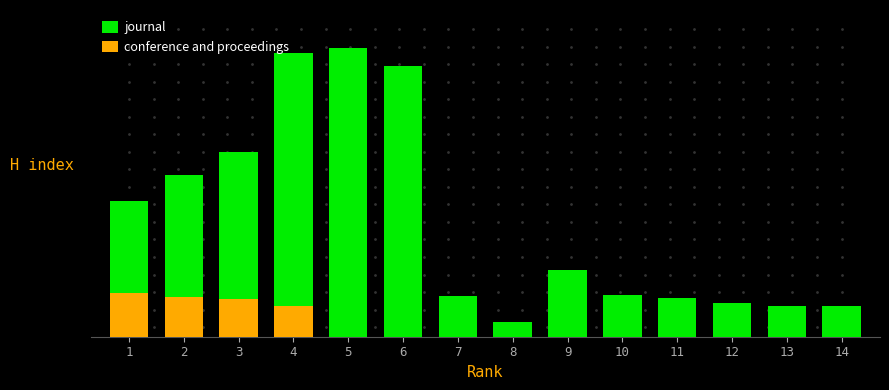

Which label corresponds to the smallest value in the chart?

5